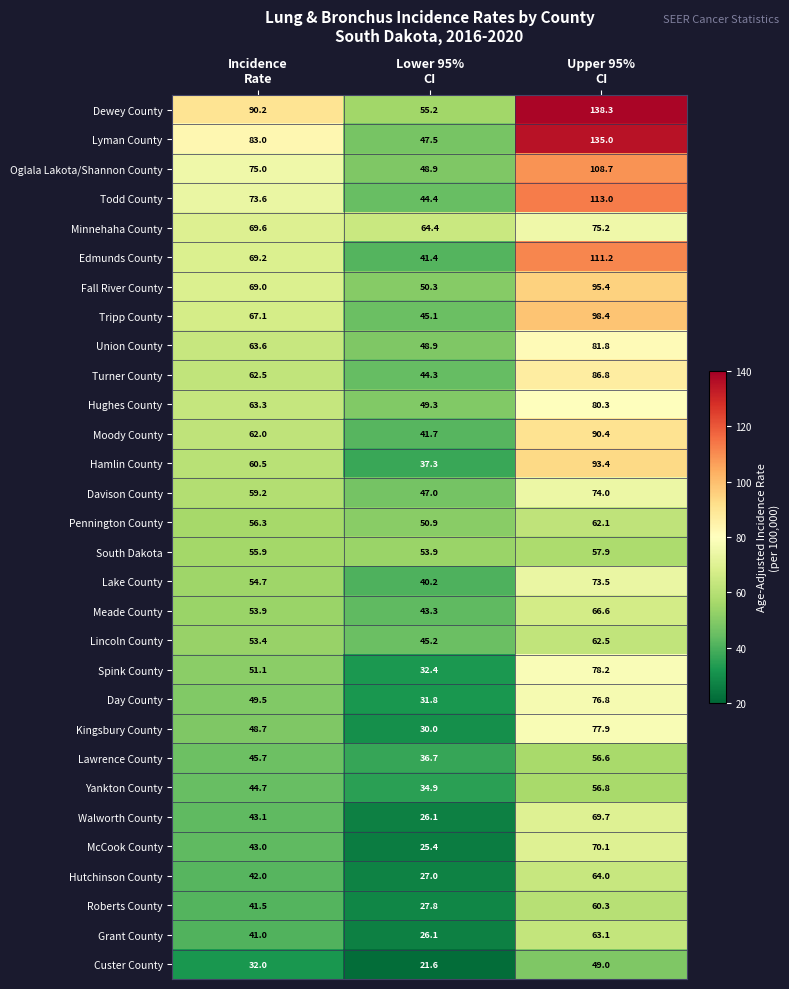

List the series in order of their peak value, highest first.

Dewey County, Lyman County, Todd County, Edmunds County, Oglala Lakota/Shannon County, Tripp County, Fall River County, Hamlin County, Moody County, Turner County, Union County, Hughes County, Spink County, Kingsbury County, Day County, Minnehaha County, Davison County, Lake County, McCook County, Walworth County, Meade County, Hutchinson County, Grant County, Lincoln County, Pennington County, Roberts County, South Dakota, Yankton County, Lawrence County, Custer County